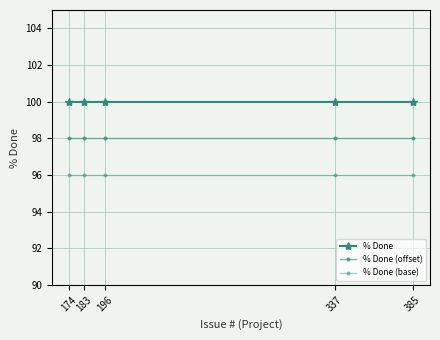

What is the sum of all % Done (offset) values?

490